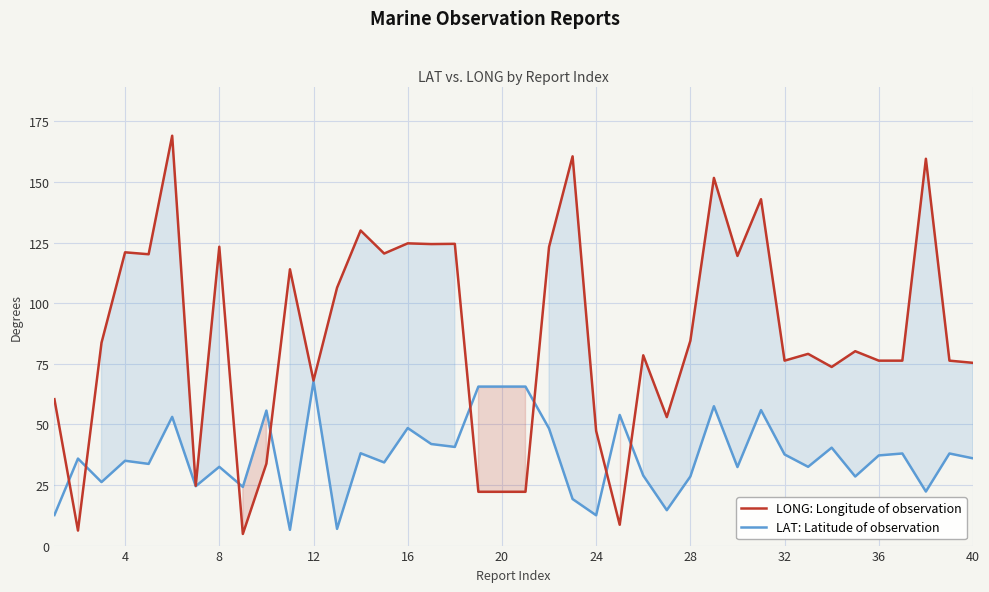

Which series has the largest total across all categories?

LONG: Longitude of observation